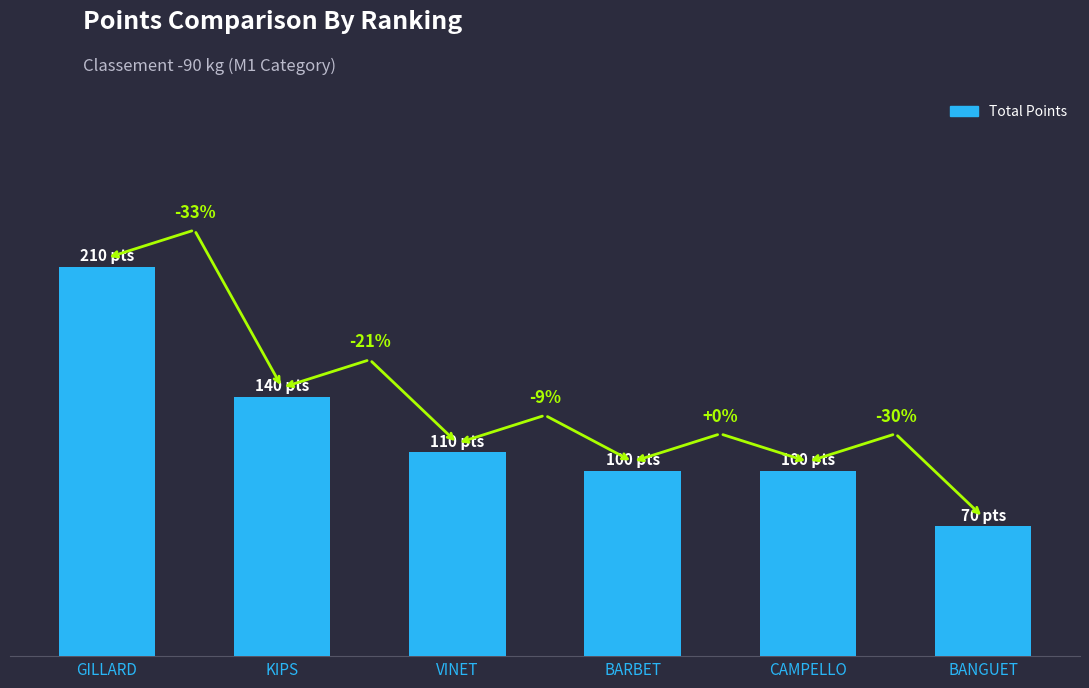

At which category does the chart reach its minimum across all series?

BANGUET